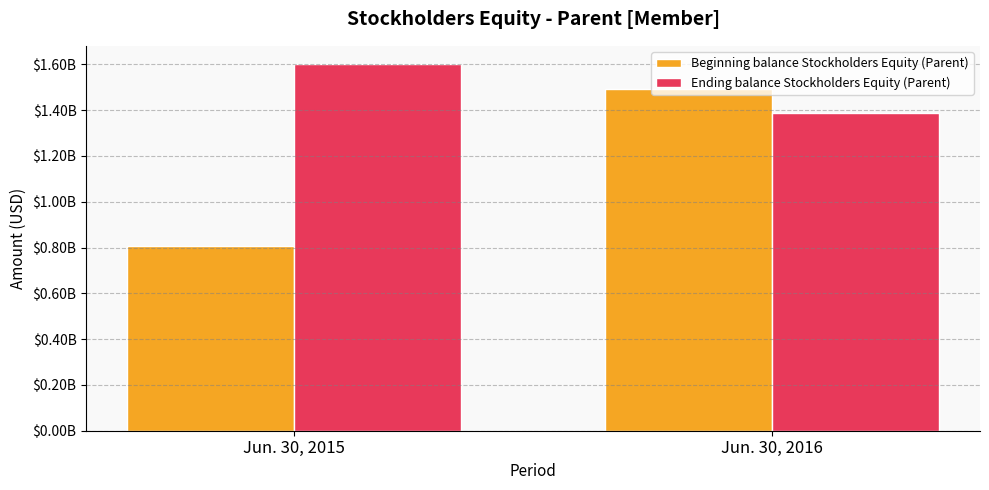

Between Jun. 30, 2015 and Jun. 30, 2016, which series saw the biggest shift?

Beginning balance Stockholders Equity (Parent)